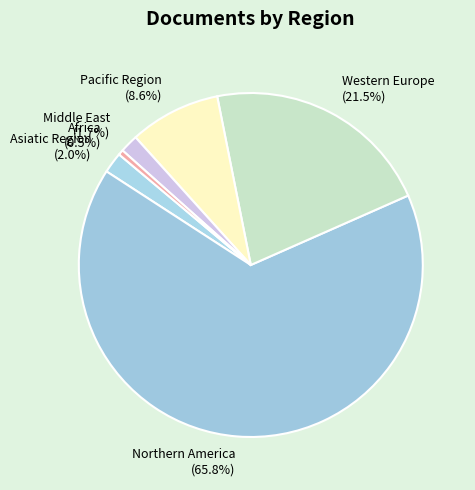

Which slice is the largest?

Northern America